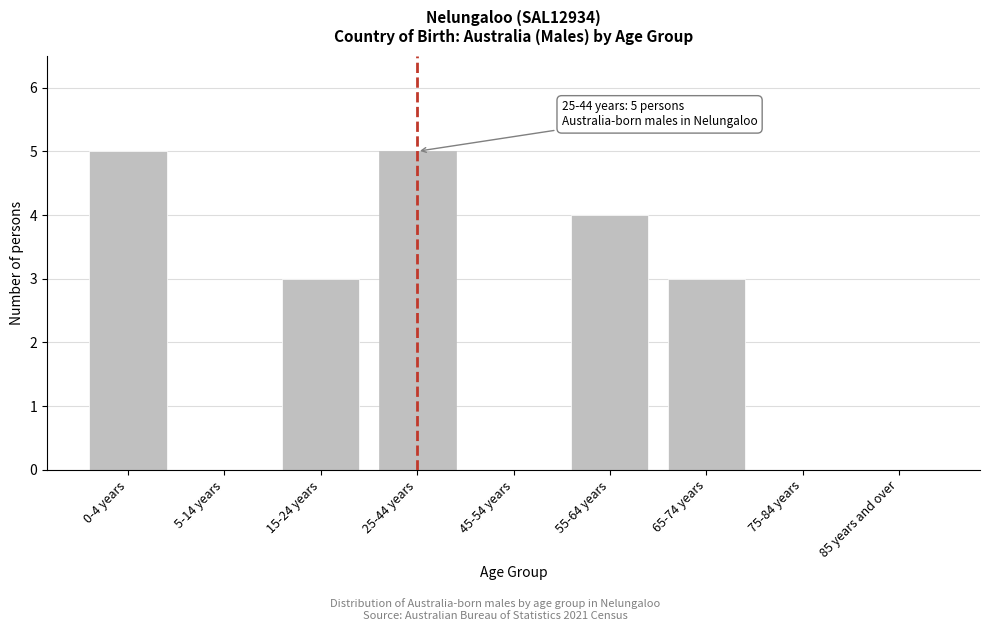

Reading left to right, extract all data points from this chart.

0-4 years=5	5-14 years=0	15-24 years=3	25-44 years=5	45-54 years=0	55-64 years=4	65-74 years=3	75-84 years=0	85 years and over=0